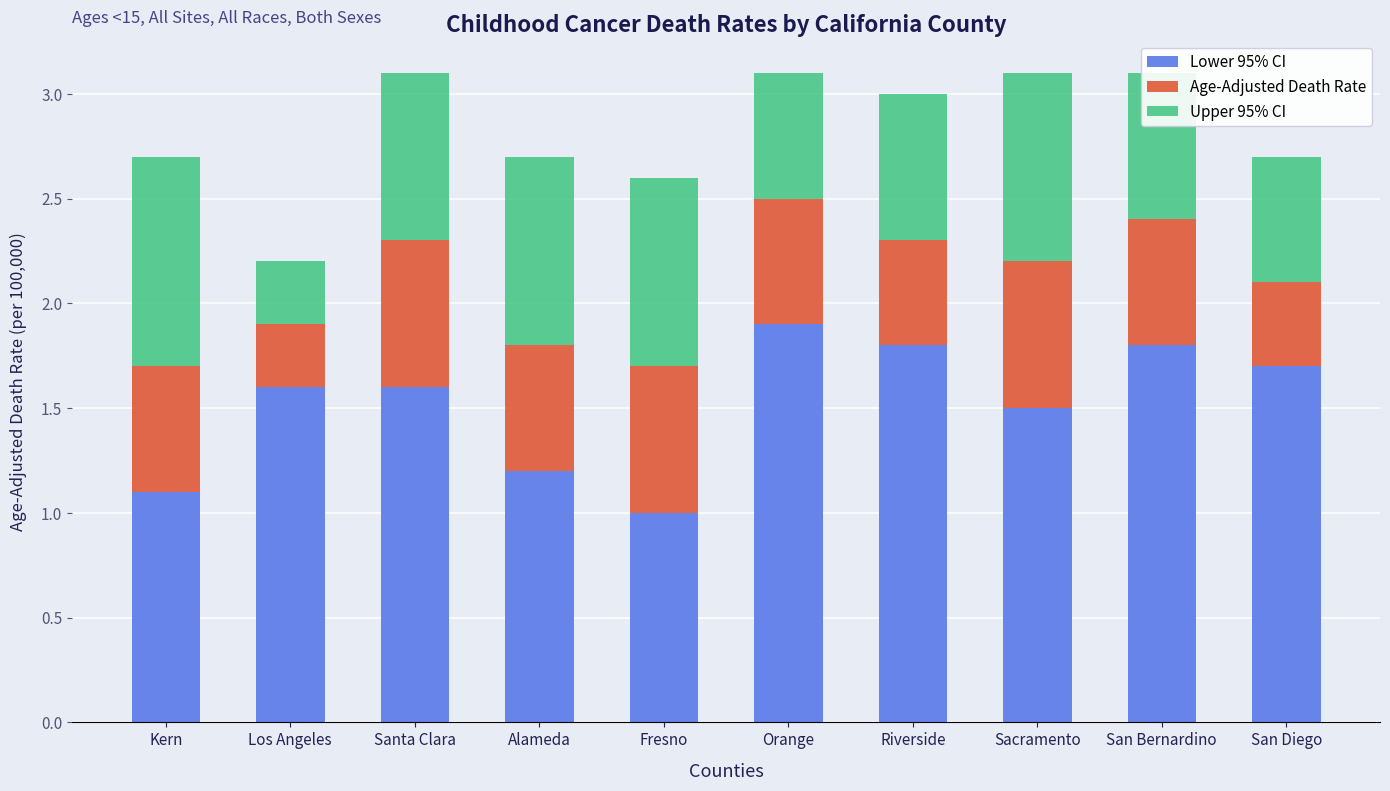

At which label is Lower 95% CI closest to 1?

Fresno